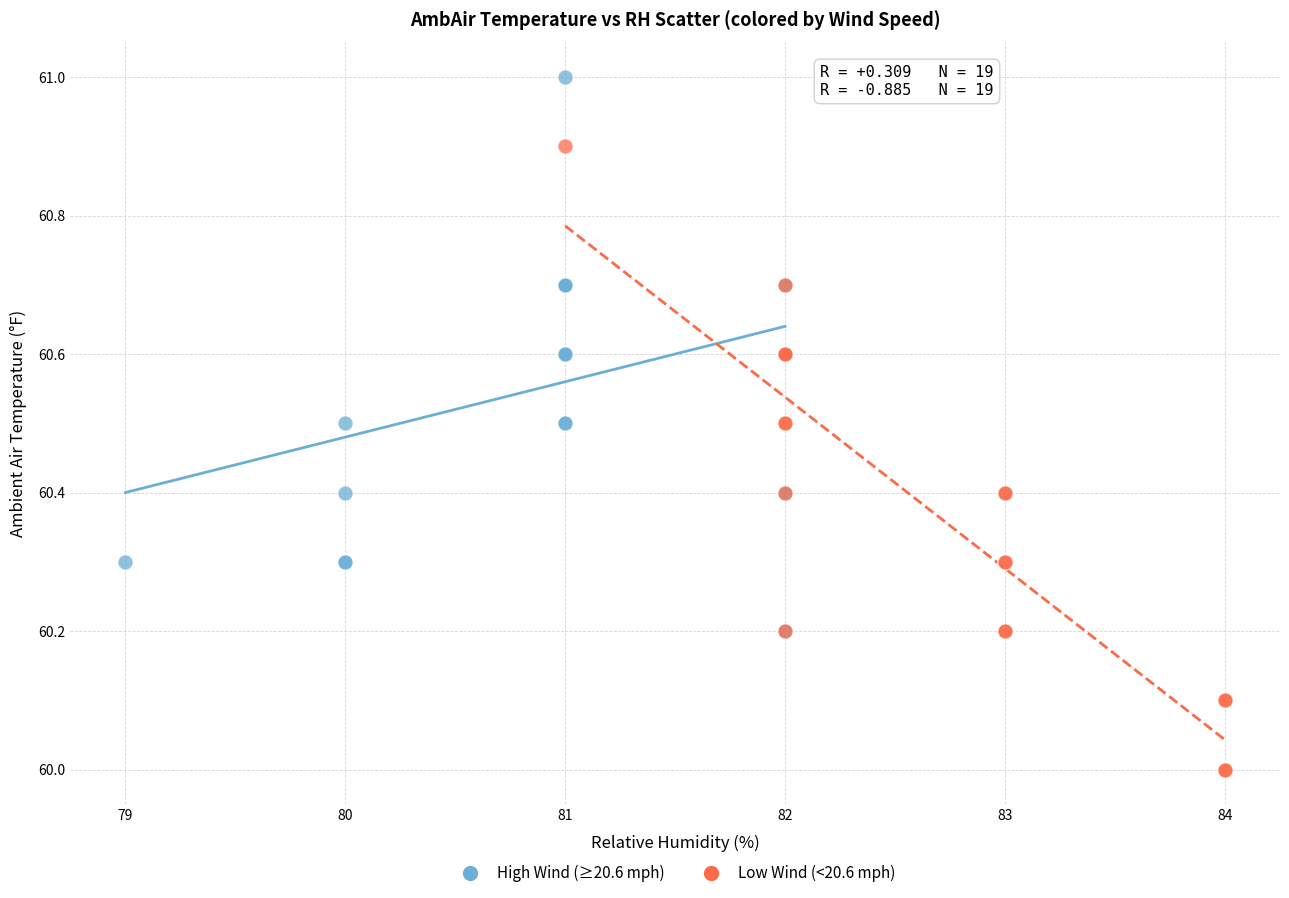

What are all the series names shown in the legend?

High Wind (≥20.6 mph), Low Wind (<20.6 mph)